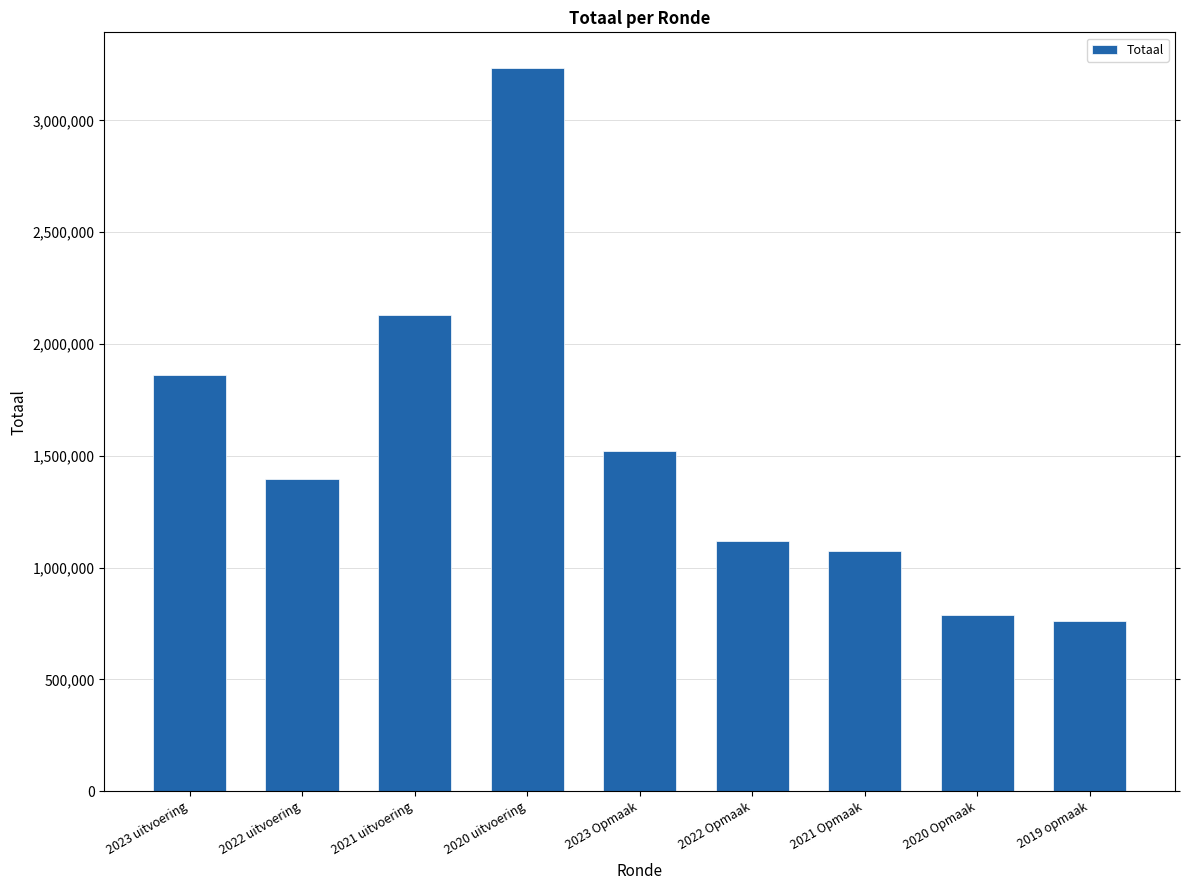

What value does the data have at 2019 opmaak, to the nearest 50?

762700